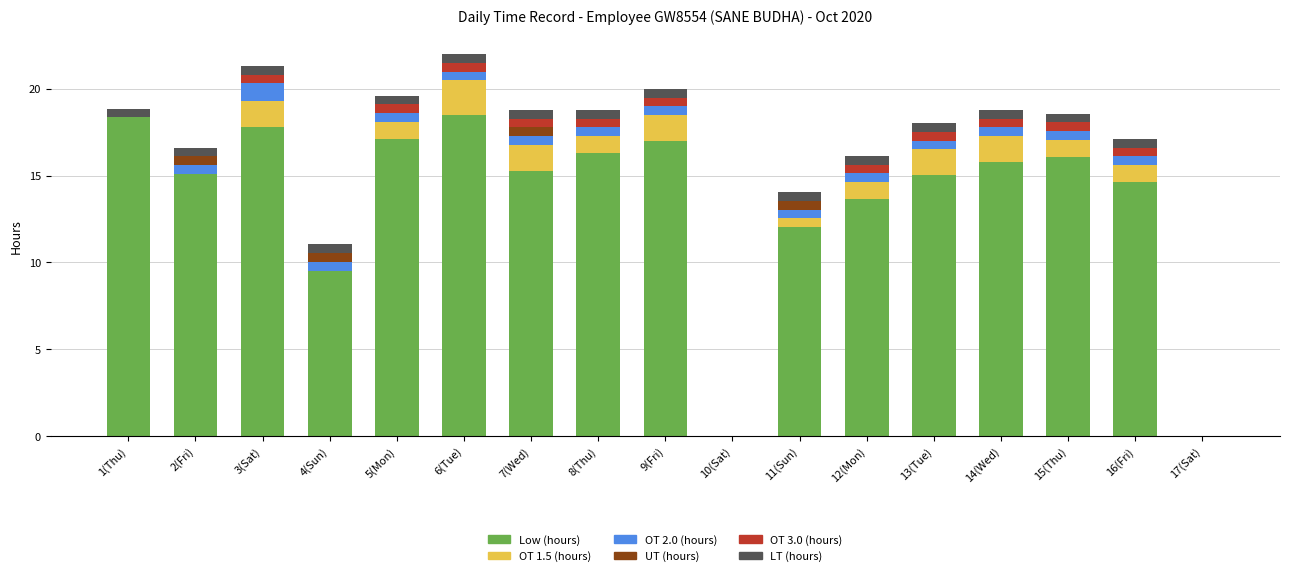

What is the sum of the Low (hours) values at 11(Sun) and 6(Tue)?

30.5